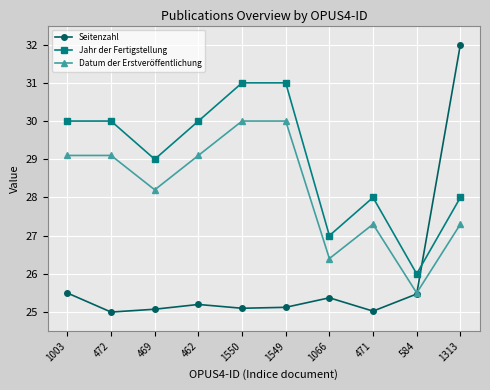

The Datum der Erstveröffentlichung series shows 29.1 at 472. True or false?

True